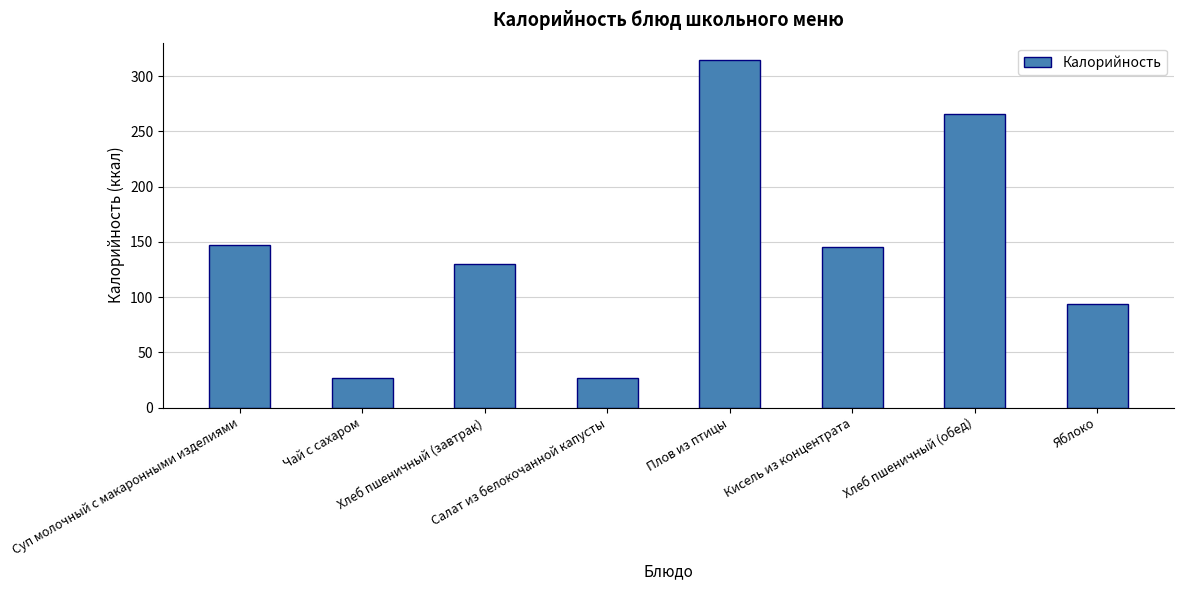

The value at Чай с сахаром is 14.5. True or false?

False